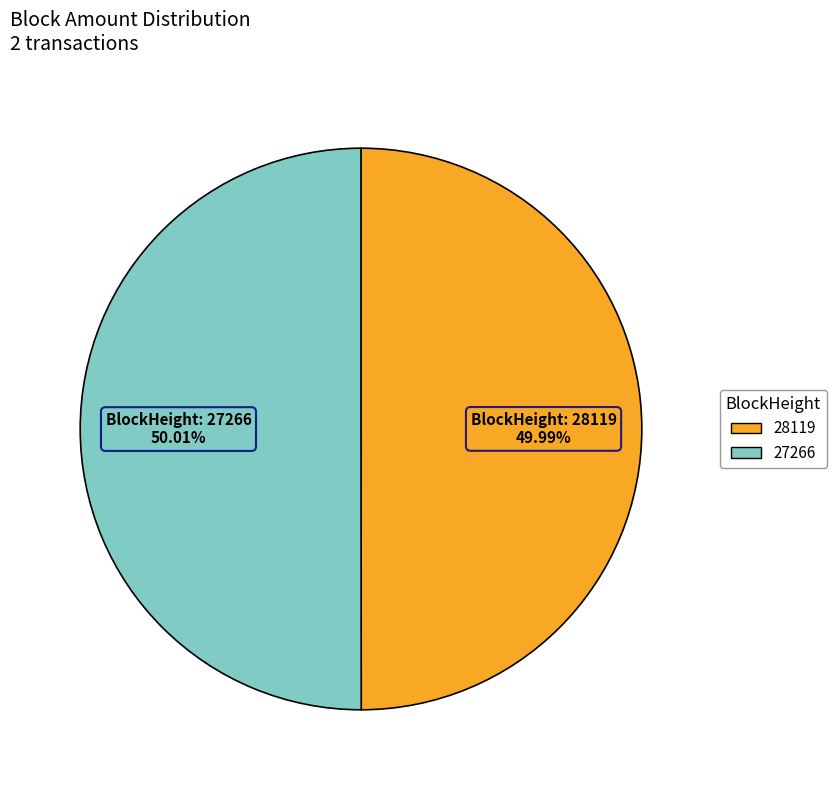

Is there a majority slice in this chart?

Yes